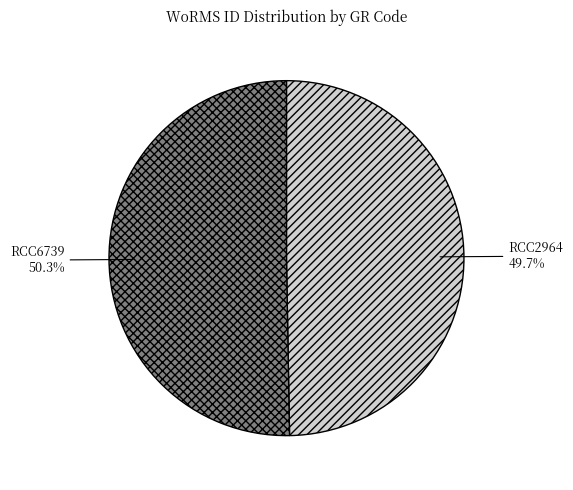

Rank the categories by value from highest to lowest.

RCC6739, RCC2964